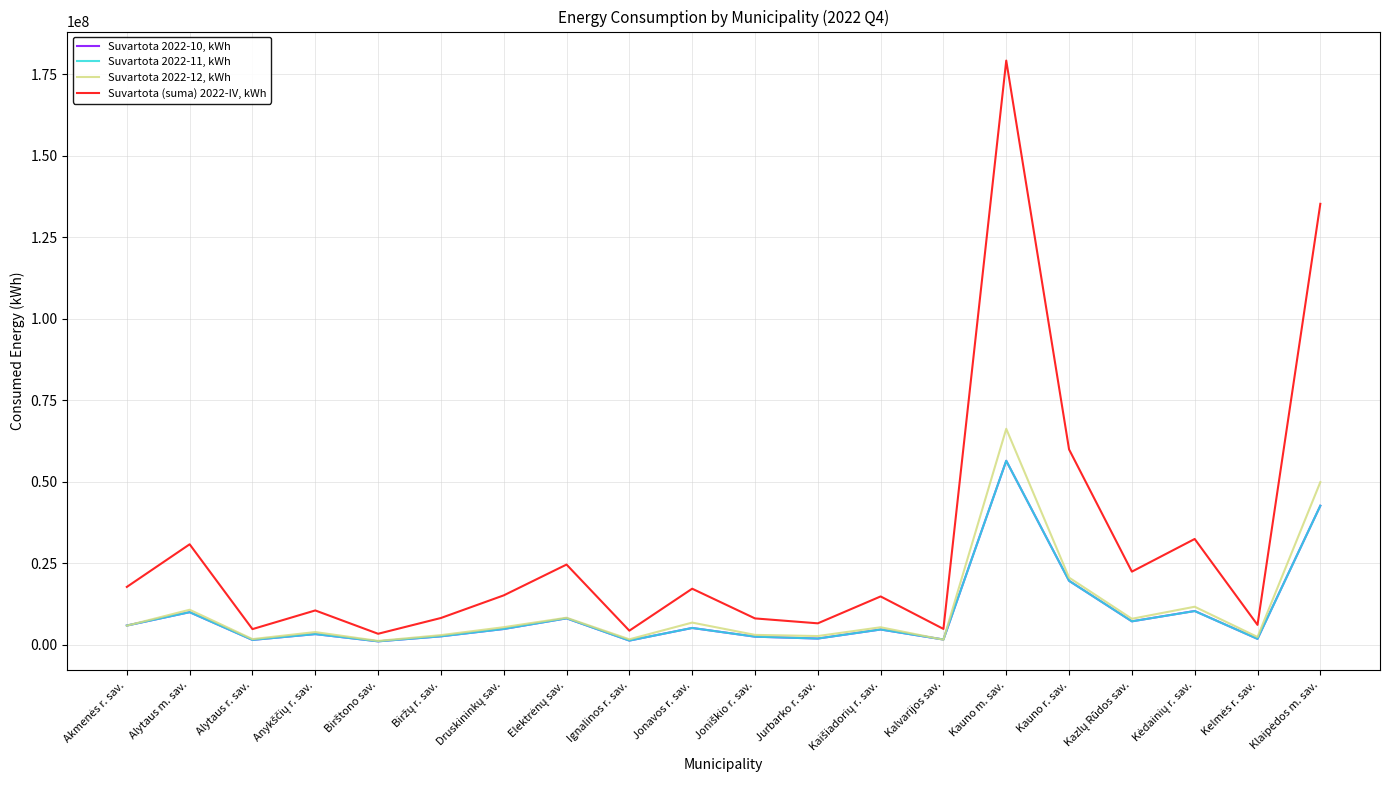

What are all the series names shown in the legend?

Suvartota 2022-10, kWh, Suvartota 2022-11, kWh, Suvartota 2022-12, kWh, Suvartota (suma) 2022-IV, kWh